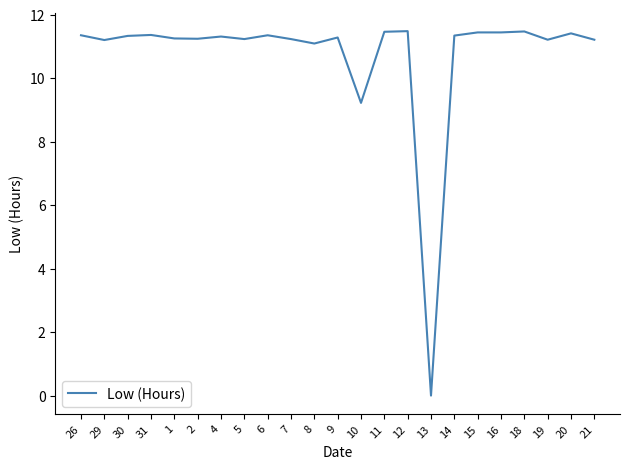

What position from the left is 9?

12